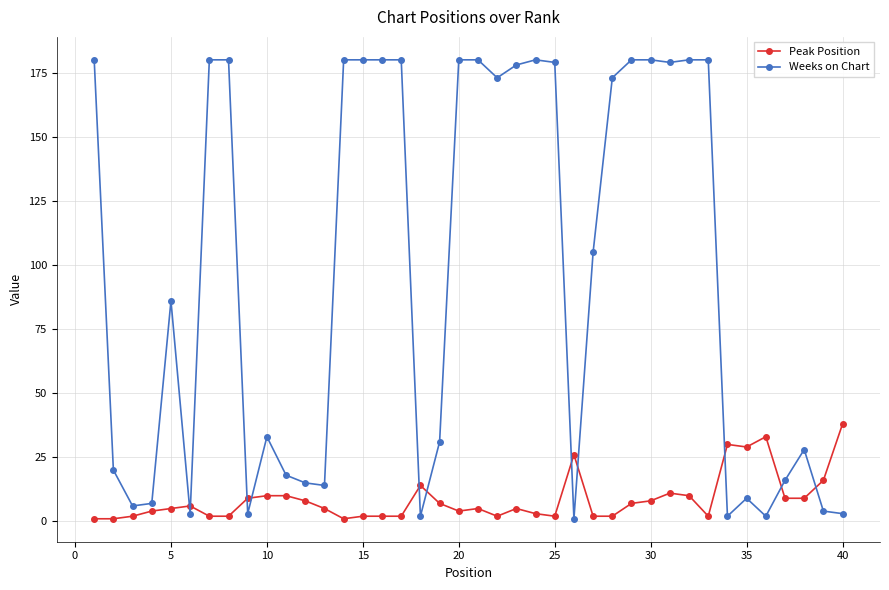

What is the value of the Peak Position point at the 30th from the left?

8